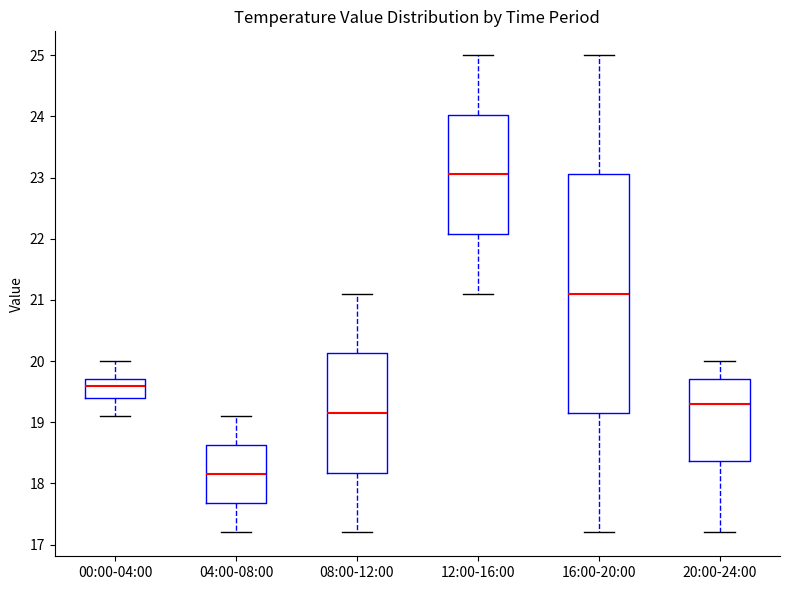

Reading left to right, read every box against the y-axis: the position of its median line, the range the box covers, and the ends of its whiskers. The values are not printed on the chart, so give them approximately, as read against the axis.

00:00-04:00: median 19.6, box 19.4 to 19.7, whiskers 19.1 to 20.0
04:00-08:00: median 18.2, box 17.7 to 18.6, whiskers 17.2 to 19.1
08:00-12:00: median 19.2, box 18.2 to 20.1, whiskers 17.2 to 21.1
12:00-16:00: median 23.1, box 22.1 to 24.0, whiskers 21.1 to 25.0
16:00-20:00: median 21.1, box 19.2 to 23.1, whiskers 17.2 to 25.0
20:00-24:00: median 19.3, box 18.4 to 19.7, whiskers 17.2 to 20.0